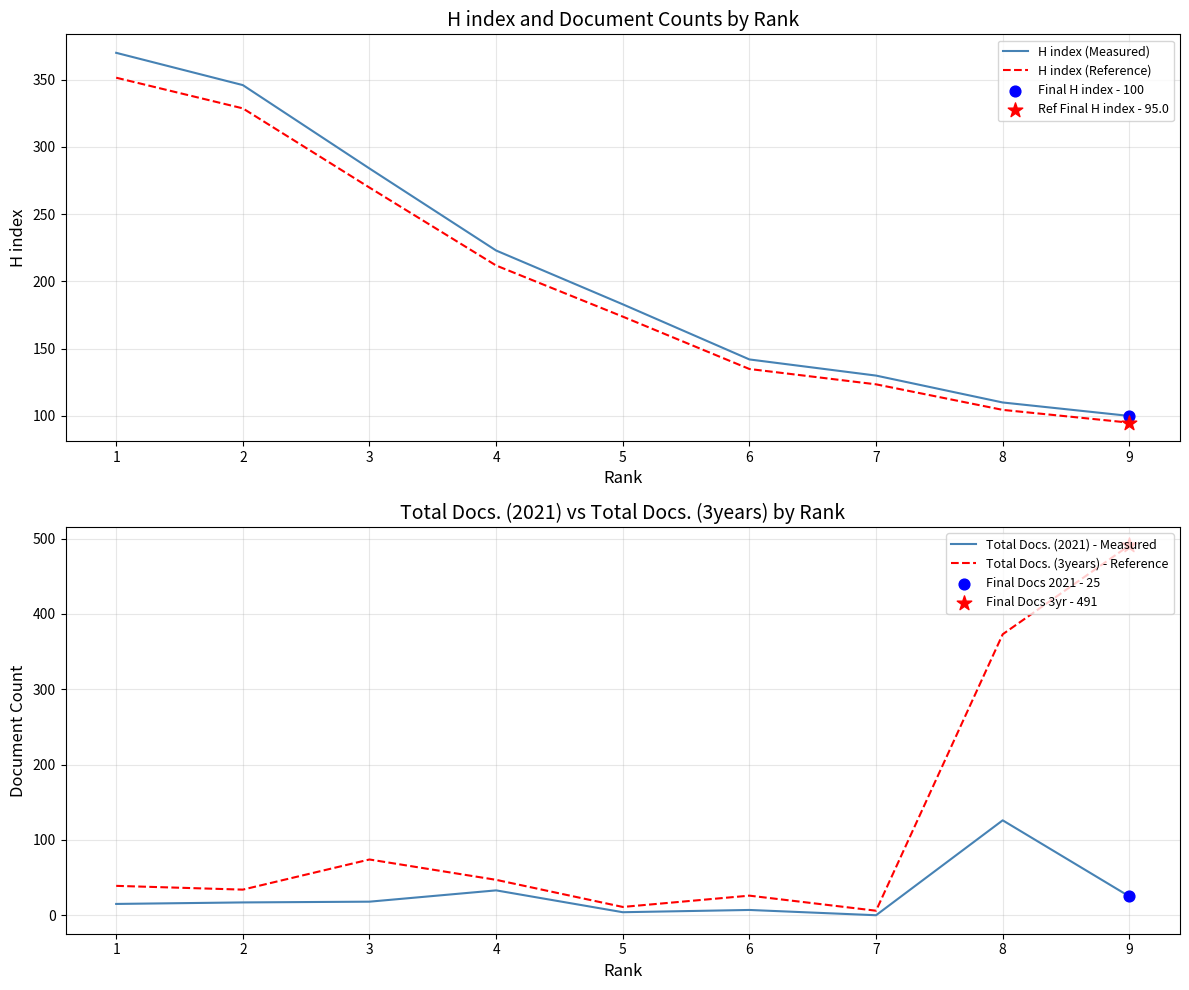

Is the value of H index (Reference) at 1 greater than the value of H index (Measured) at 1?

No